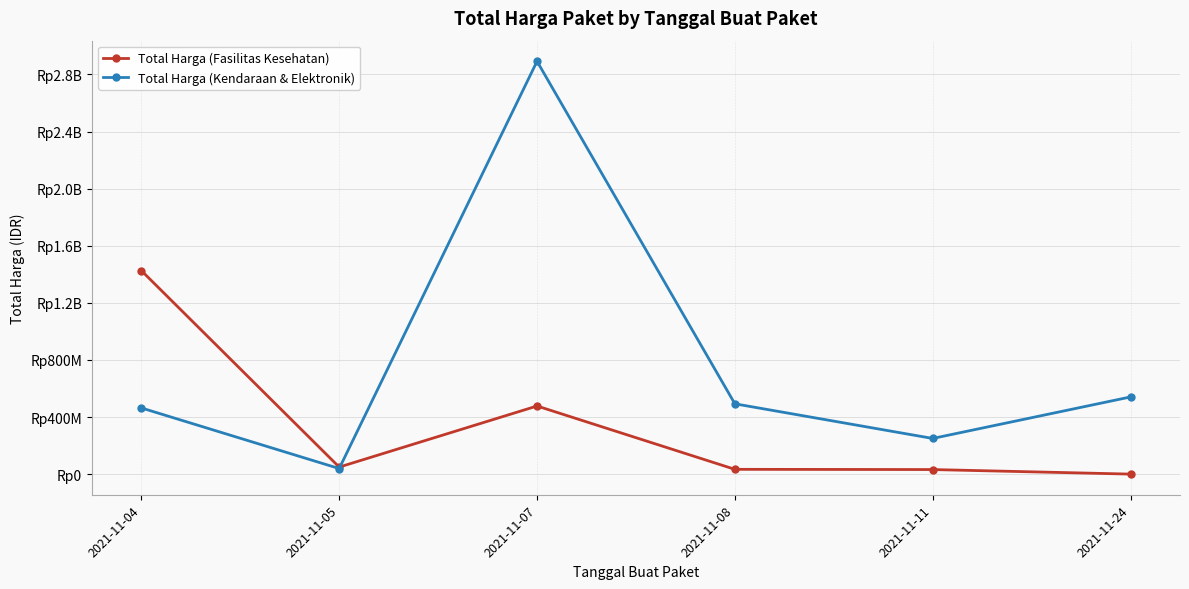

Which series has the widest spread of values?

Total Harga (Kendaraan & Elektronik)